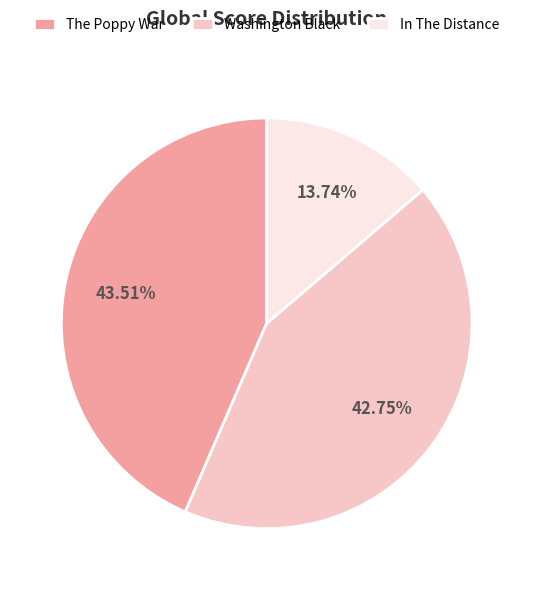

Rank the categories by value from lowest to highest.

In The Distance, Washington Black, The Poppy War